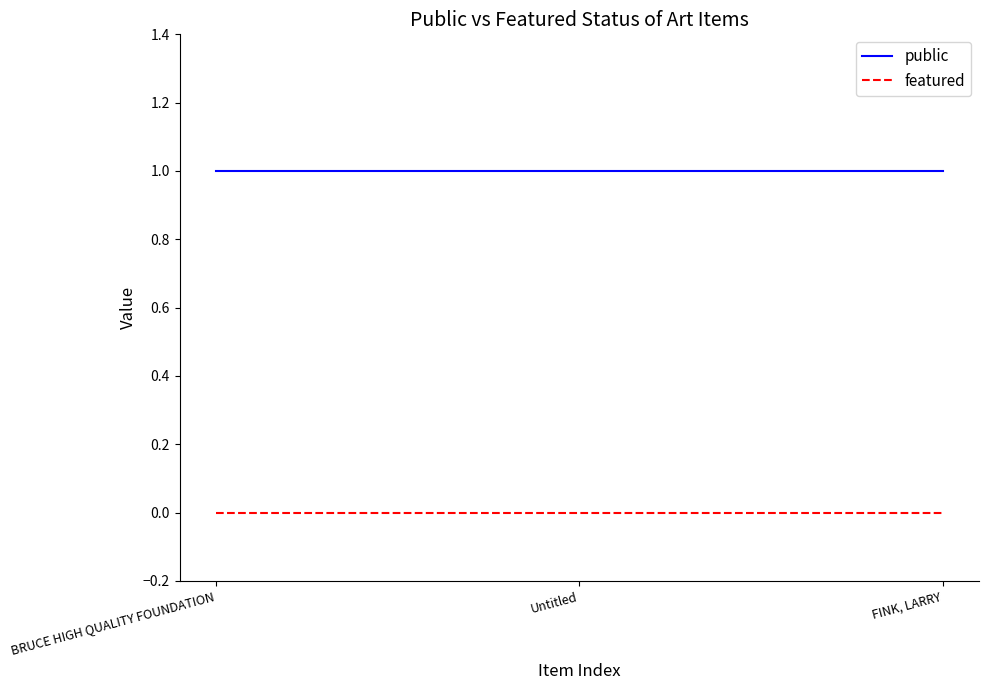

Which series has the largest total across all categories?

public